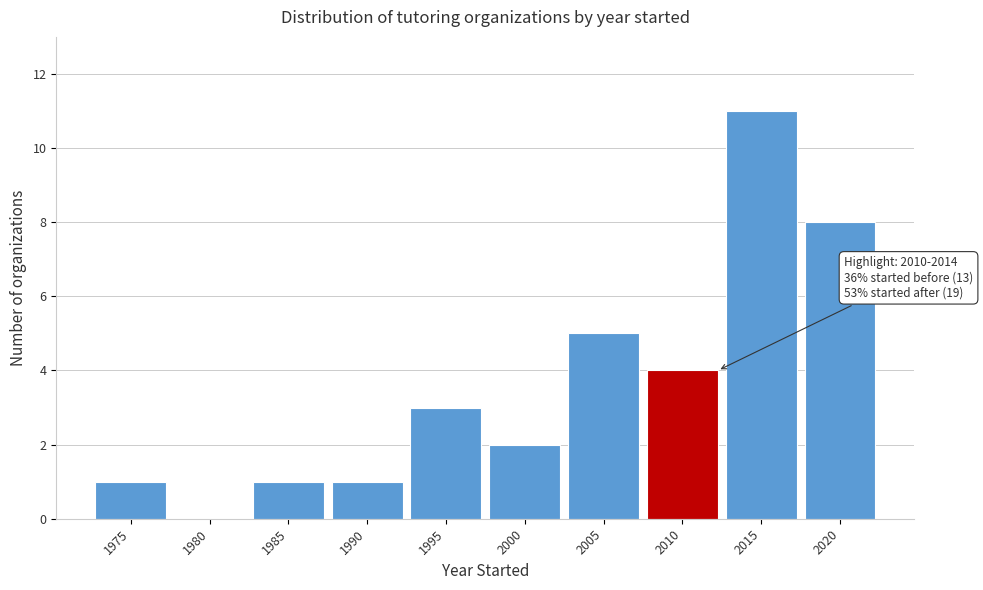

Reading left to right, transcribe all the data shown in this chart.

1975=1	1980=0	1985=1	1990=1	1995=3	2000=2	2005=5	2010=4	2015=11	2020=8